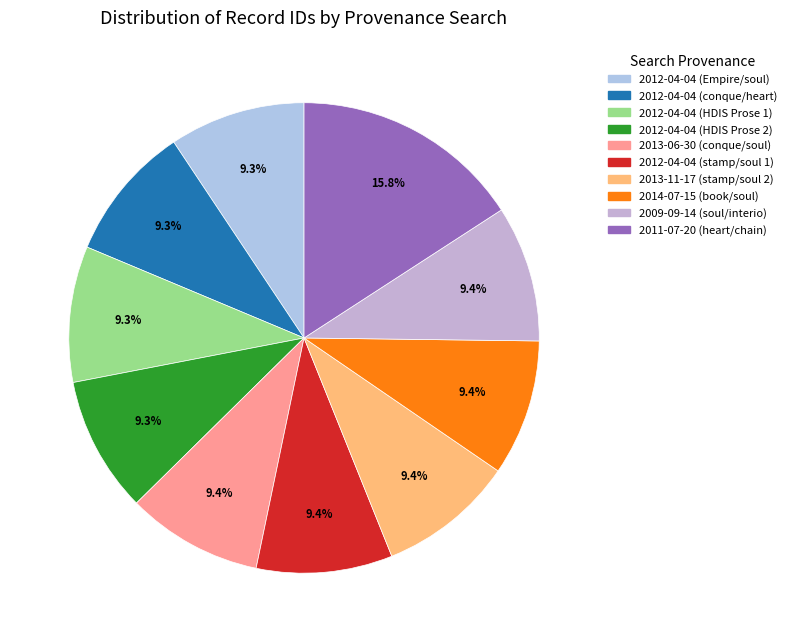

Rank the categories by value from lowest to highest.

2012-04-04 (Empire/soul), 2012-04-04 (conque/heart), 2012-04-04 (HDIS Prose 1), 2012-04-04 (HDIS Prose 2), 2013-06-30 (conque/soul), 2012-04-04 (stamp/soul 1), 2013-11-17 (stamp/soul 2), 2014-07-15 (book/soul), 2009-09-14 (soul/interio), 2011-07-20 (heart/chain)